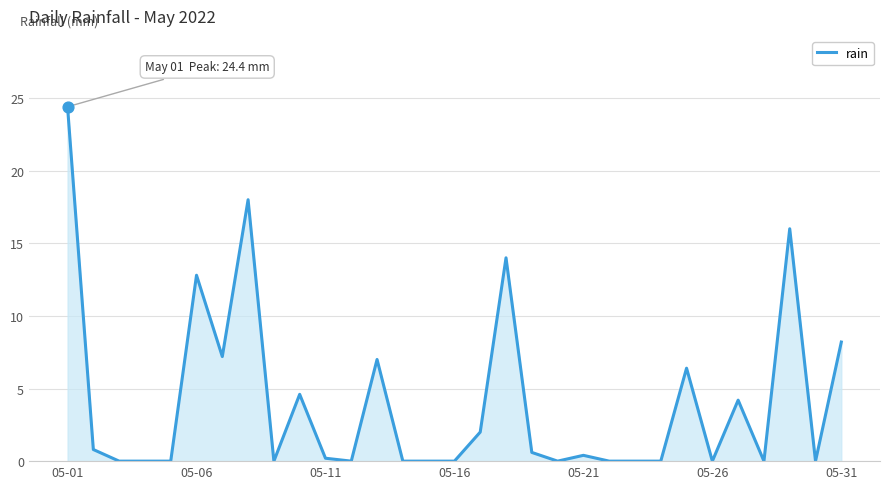

What is the greatest value displayed?

24.4